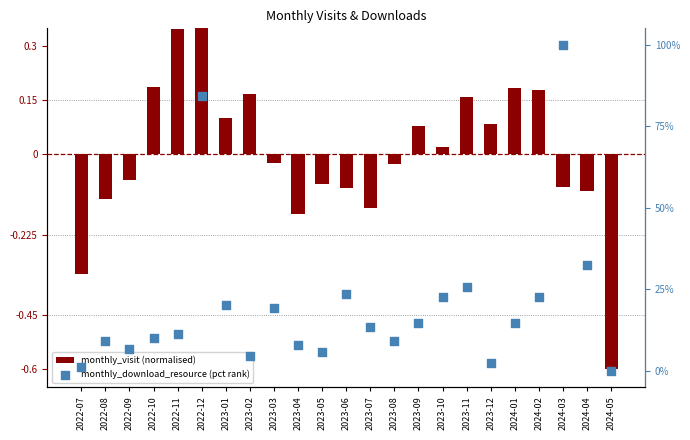

Which series has the largest total across all categories?

monthly_download_resource (pct rank)